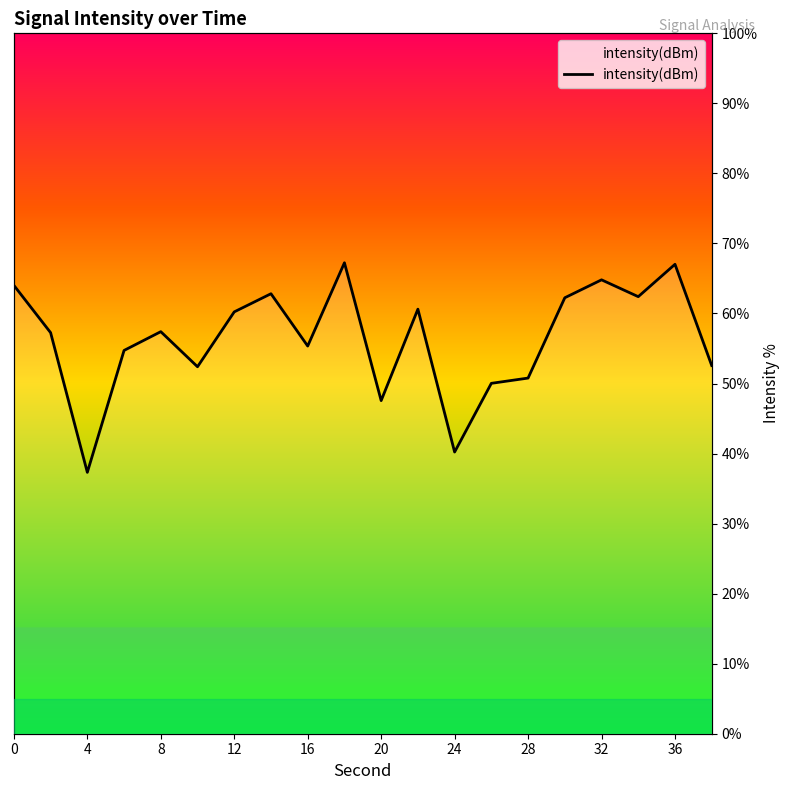

True or false: the data has more than 1 interior local peaks.

True